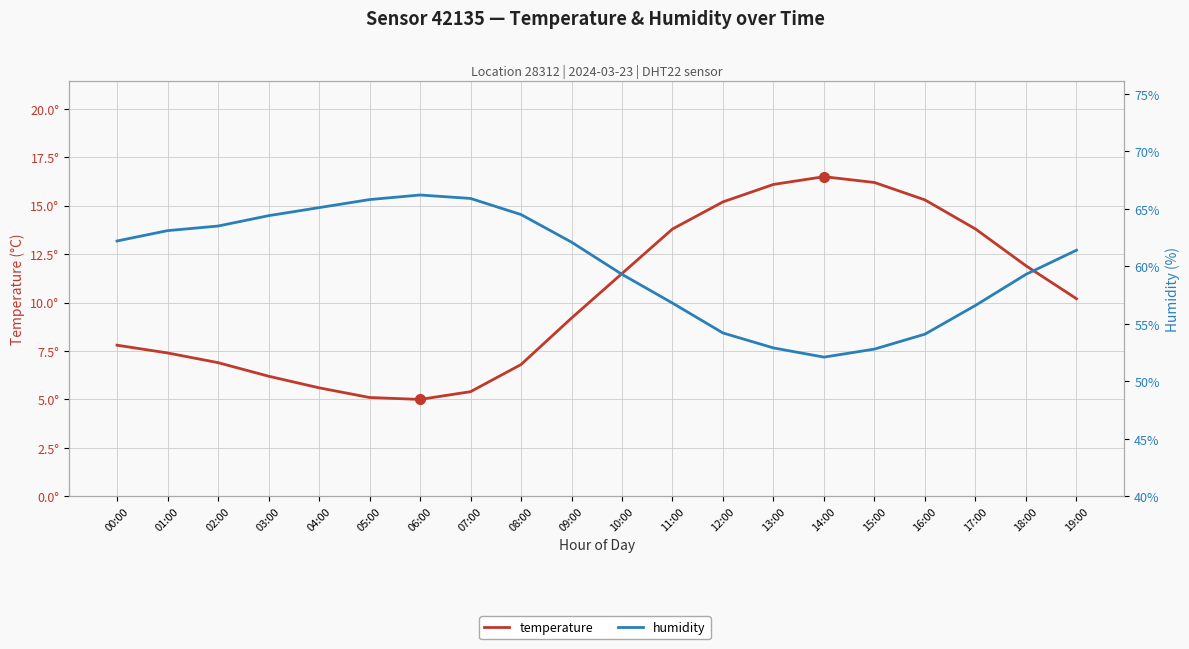

Reading left to right, list all the values displayed in this chart.

temperature: 7.8	7.4	6.9	6.2	5.6	5.1	5.0	5.4	6.8	9.2	11.5	13.8	15.2	16.1	16.5	16.2	15.3	13.8	11.9	10.2
humidity: 62.2	63.1	63.5	64.4	65.1	65.8	66.2	65.9	64.5	62.1	59.3	56.8	54.2	52.9	52.1	52.8	54.1	56.6	59.3	61.4